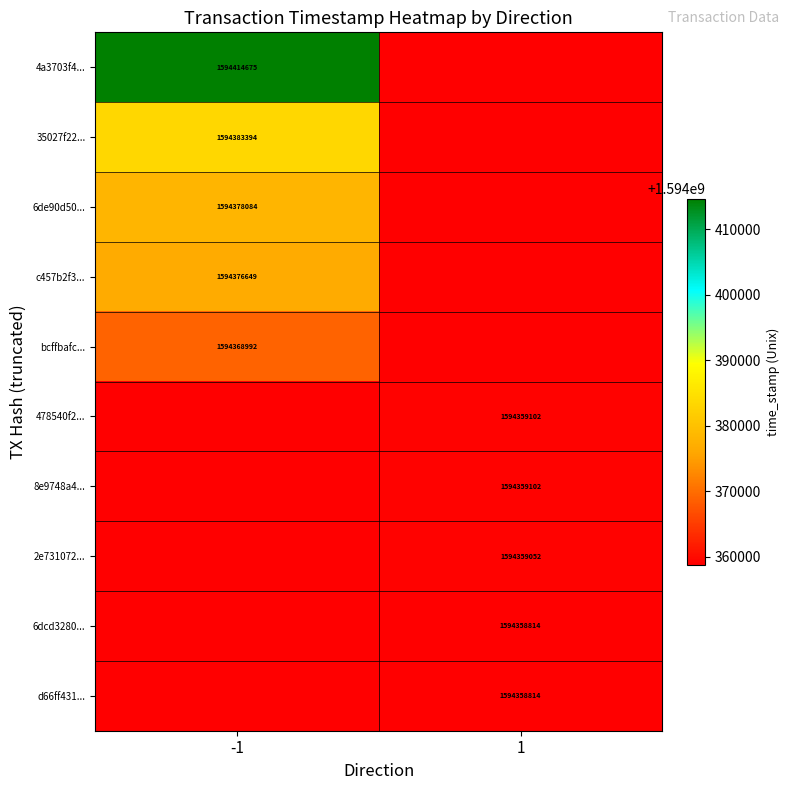

Is it true that 478540f2... equals 1594359102 at 1?

True